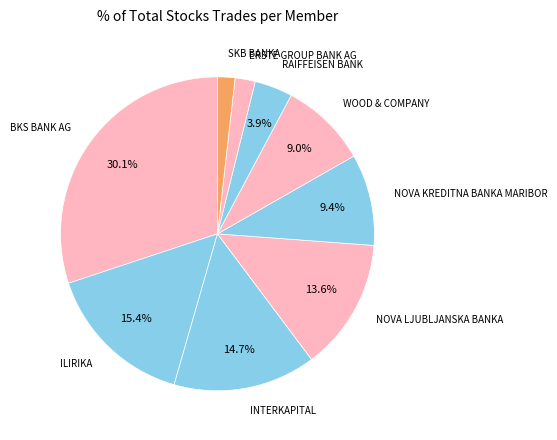

What is the largest slice in the pie chart?

BKS BANK AG